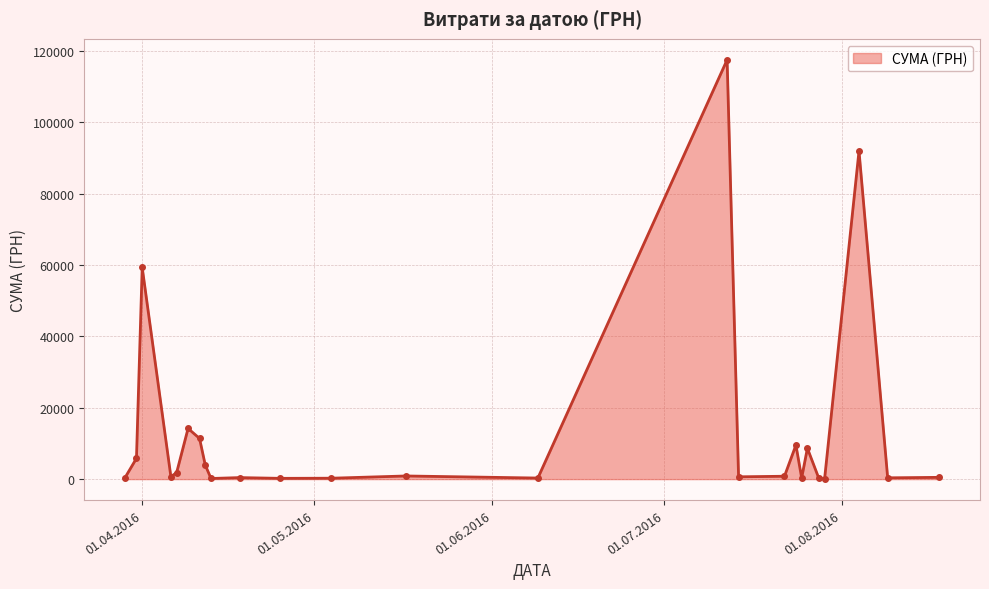

True or false: there are more than 1 points higher than both neighbors.

True